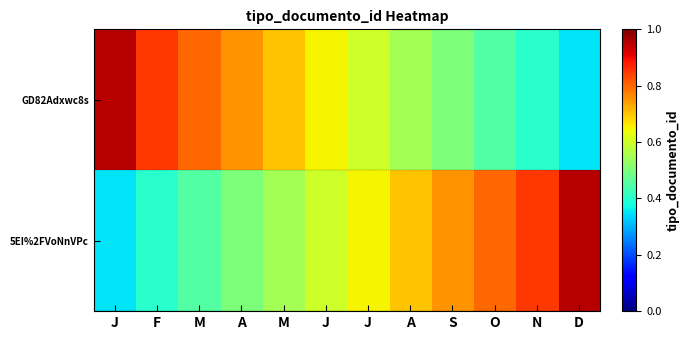

At which category is the sum across all series the highest?

J